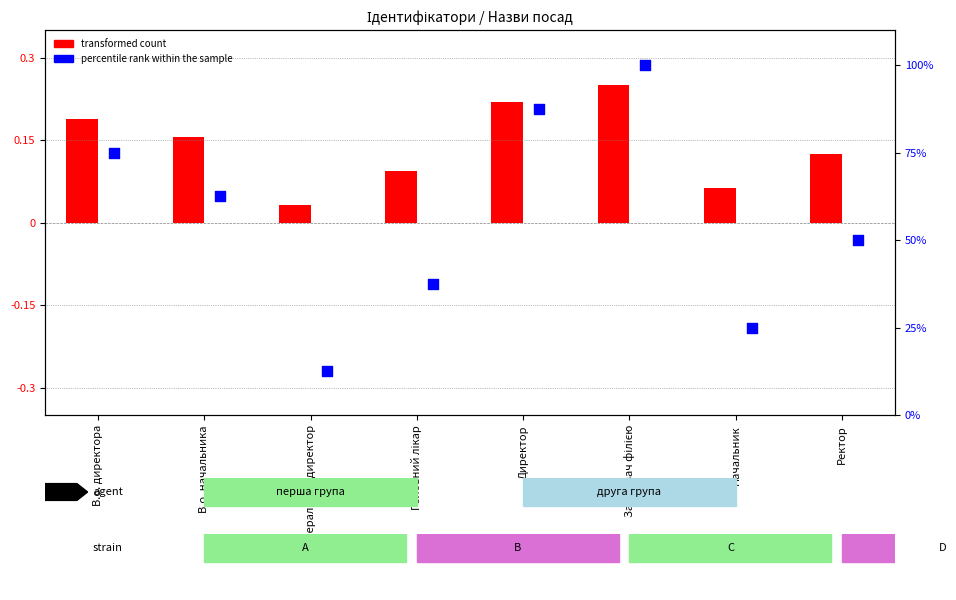

Which series reaches the minimum Y coordinate?

transformed count